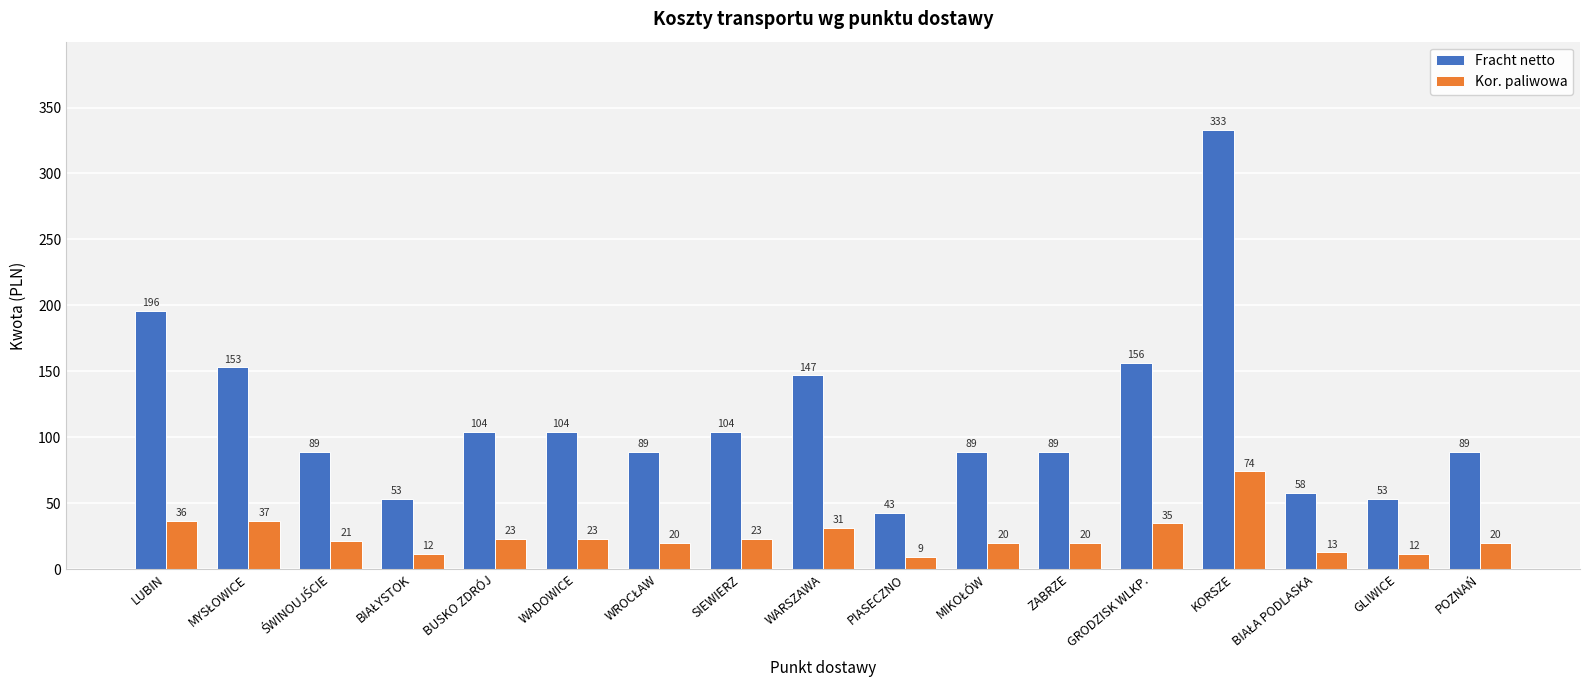

Which series changed the most between LUBIN and BUSKO ZDRÓJ?

Fracht netto